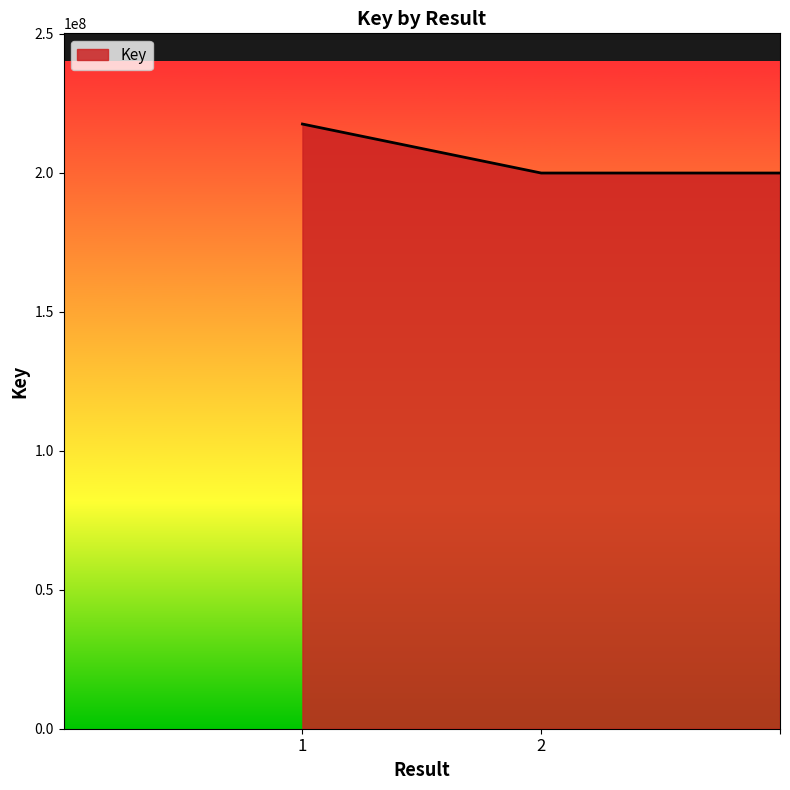

What is the minimum value shown in the chart?

199838187